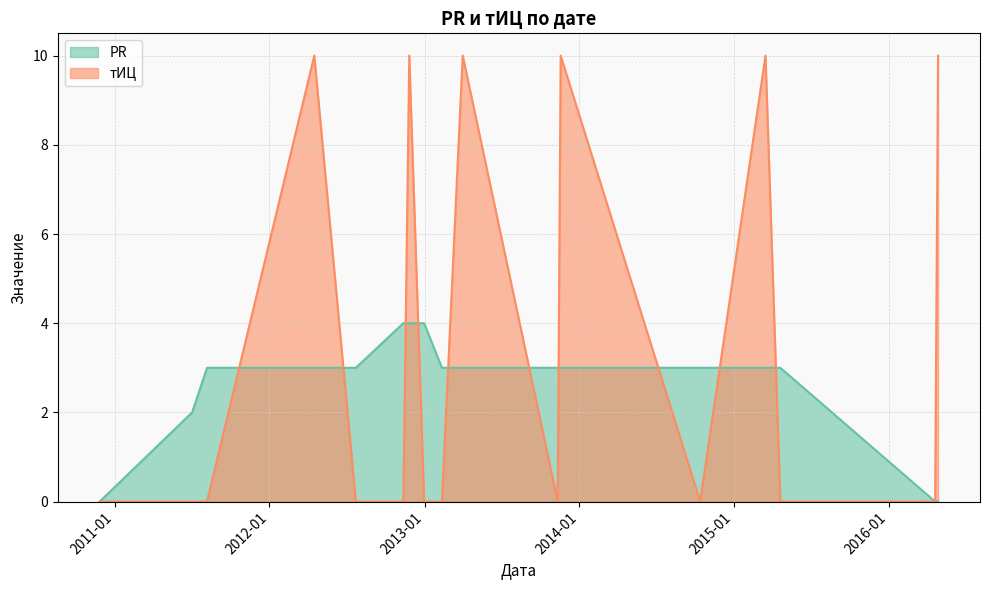

Count the PR values in the range 3 to 4.

13